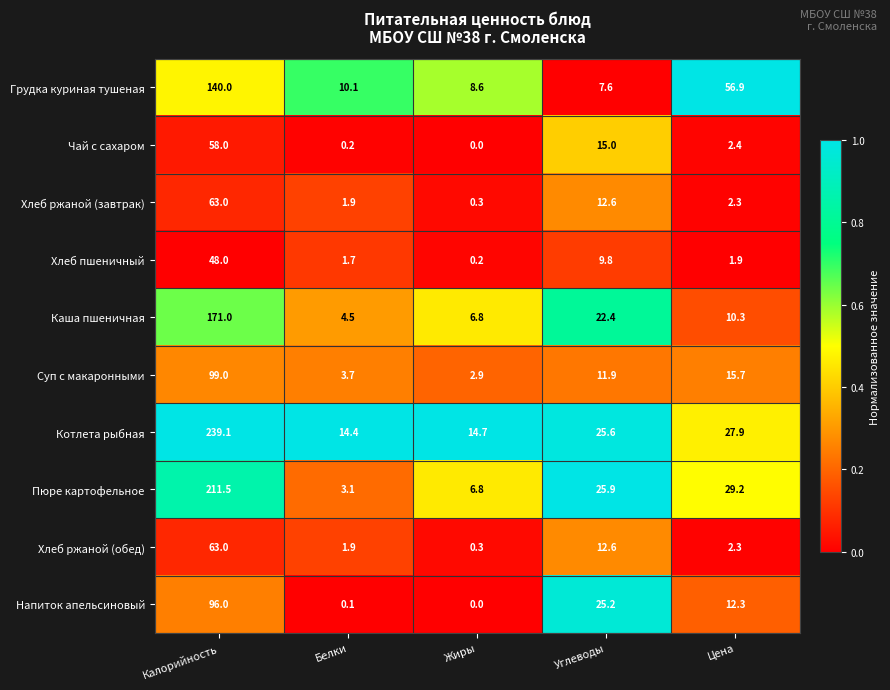

What is the sum of the Хлеб ржаной (обед) values at Жиры and Цена?

2.6